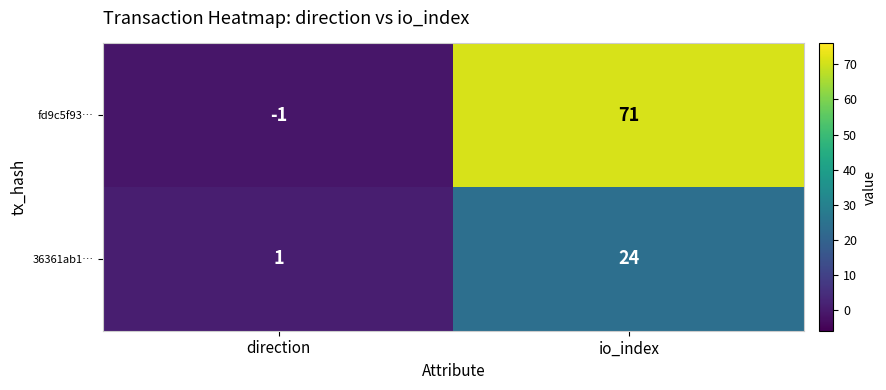

At how many categories does at least one series exceed 0?

2